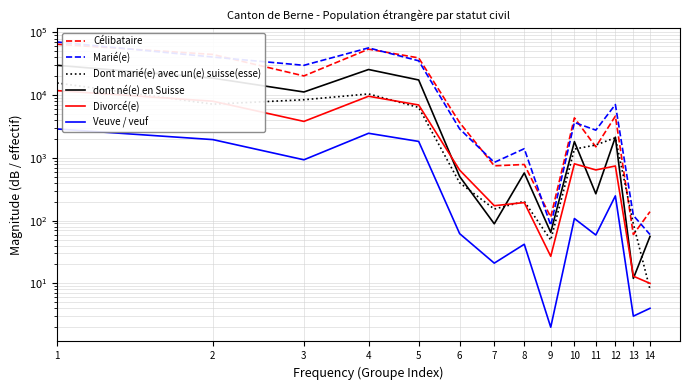

Where does the Veuve / veuf series first go above 108?

1